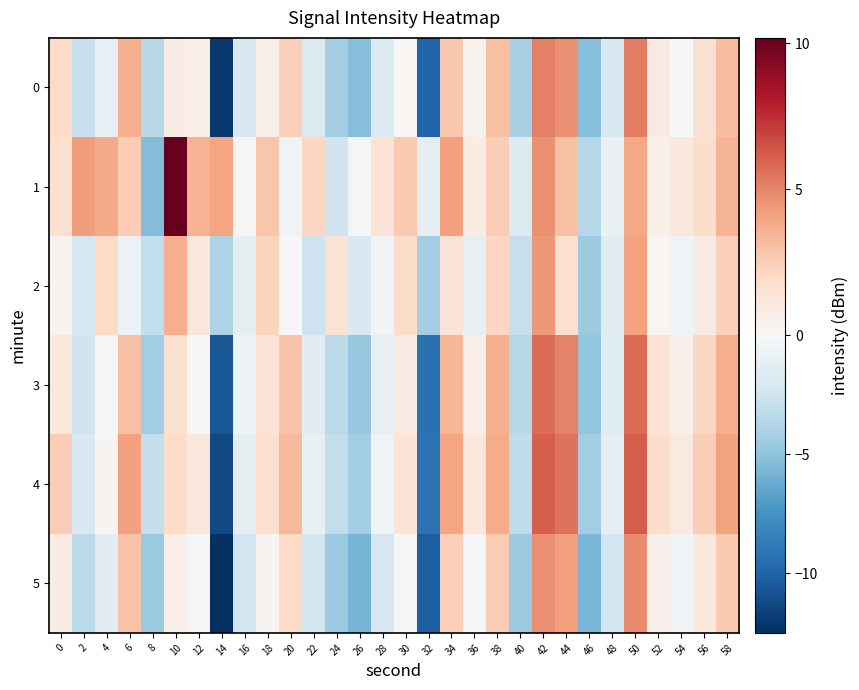

Which series has the largest range (max minus min)?

4